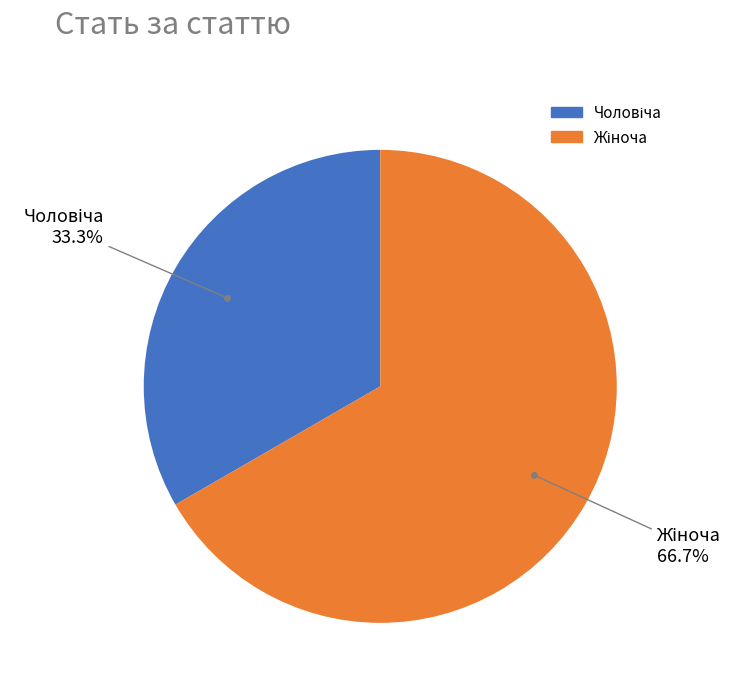

Does any single category account for the majority?

Yes